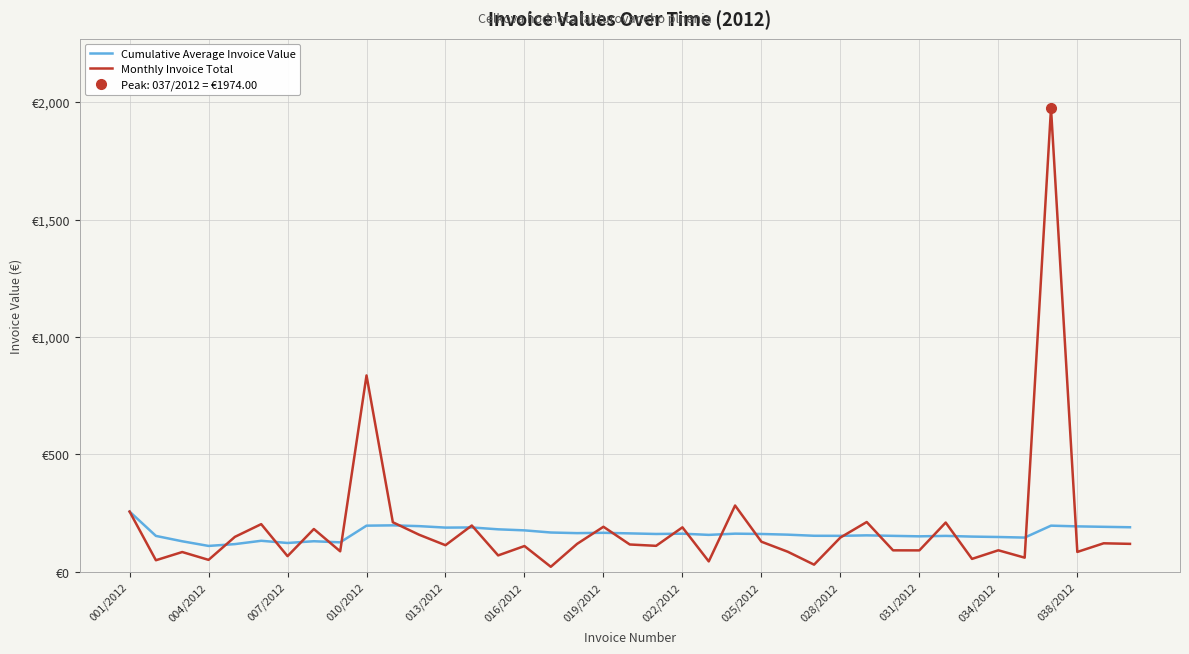

Which category has the lowest value across all series?

16